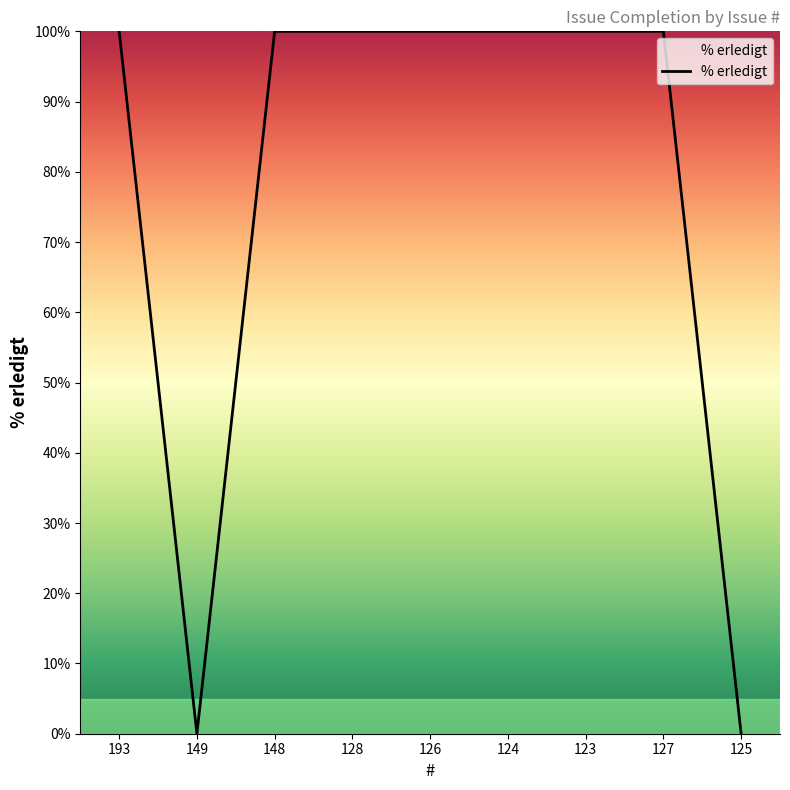

True or false: the data shows 100 at 128.

True